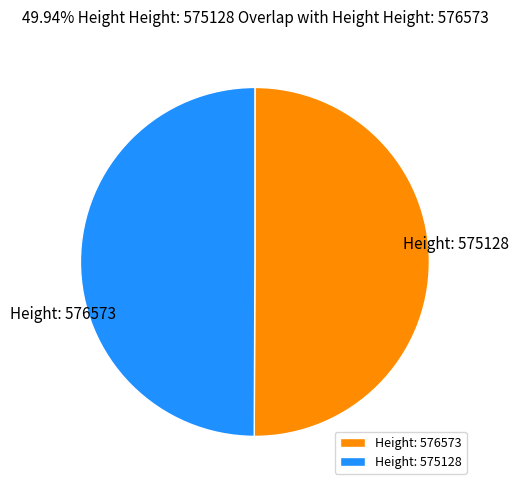

What is the largest slice in the pie chart?

Height: 576573